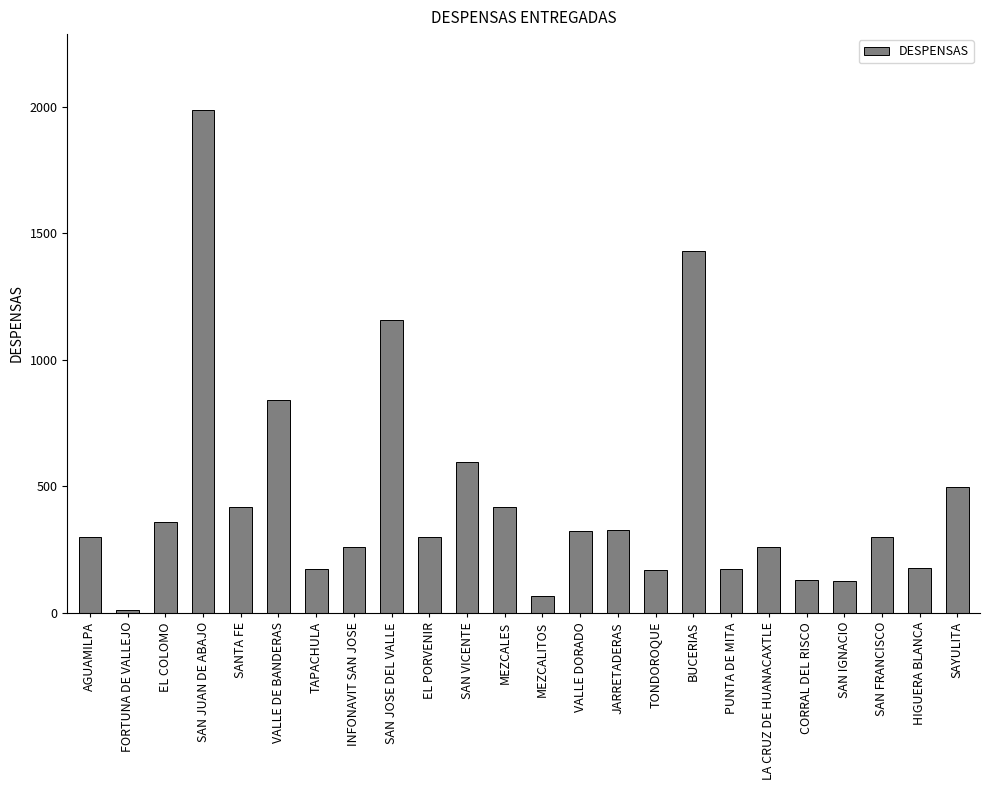

What is the label of the 7th bar from the right?

PUNTA DE MITA